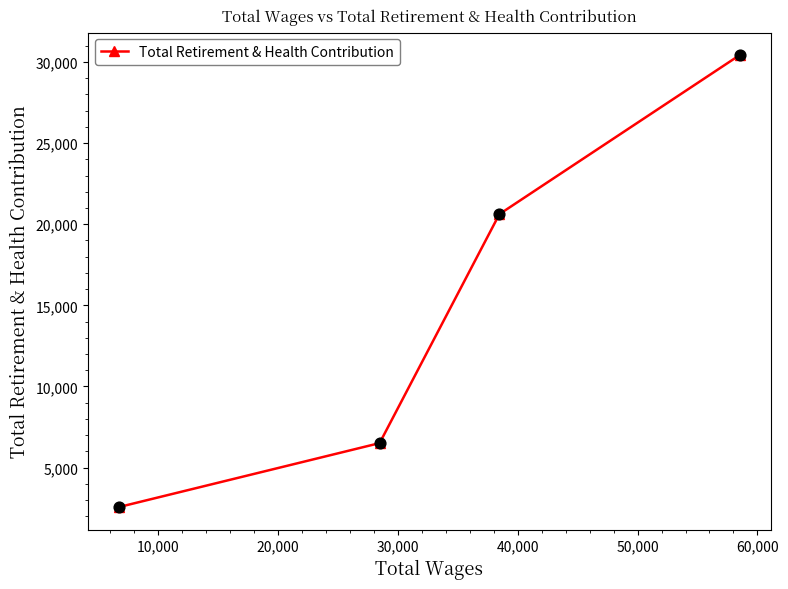

What is the value of the 2nd point from the left?

6512